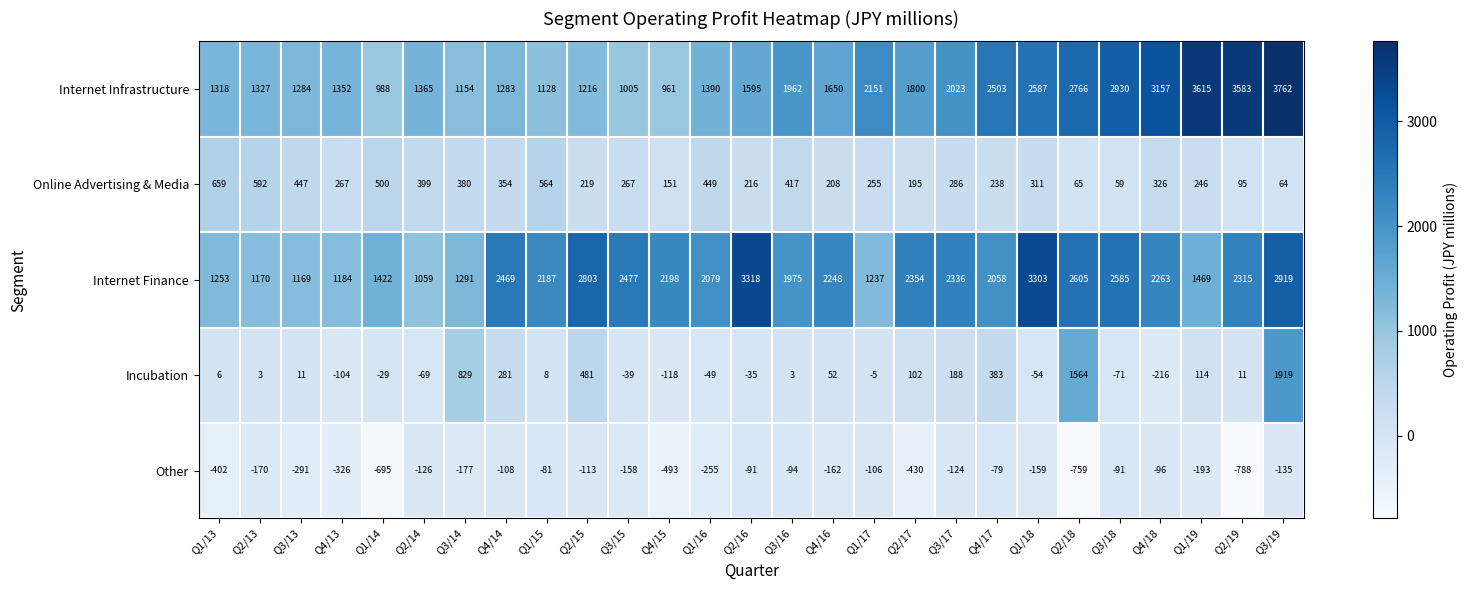

Which series has the largest range (max minus min)?

Internet Infrastructure